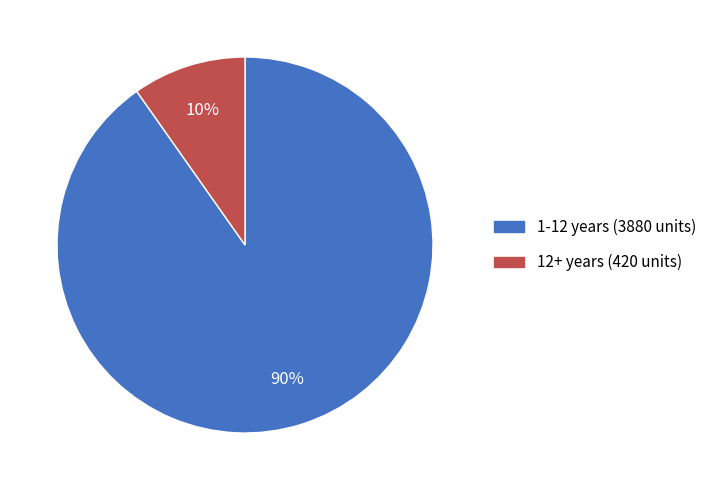

What percentage is the 12+ years (420 units) slice, to the nearest percent?

10%